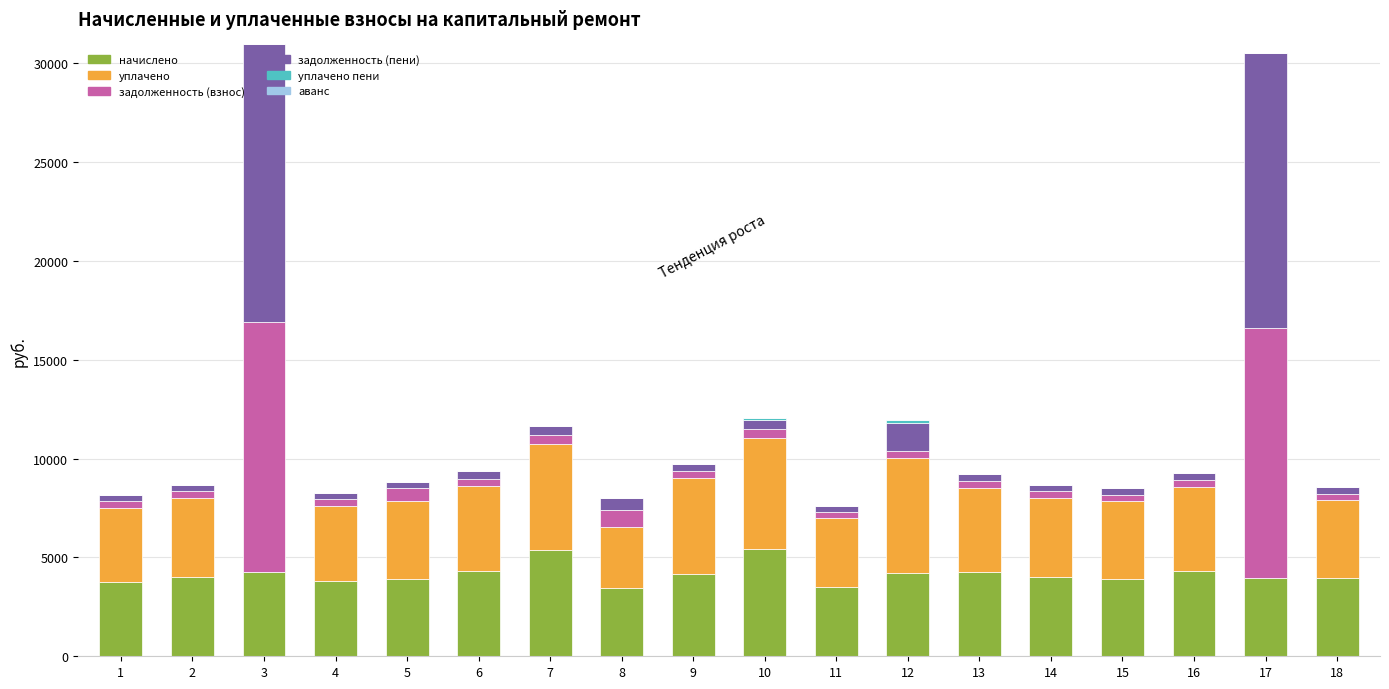

What is the maximum value for начислено?

5408.6